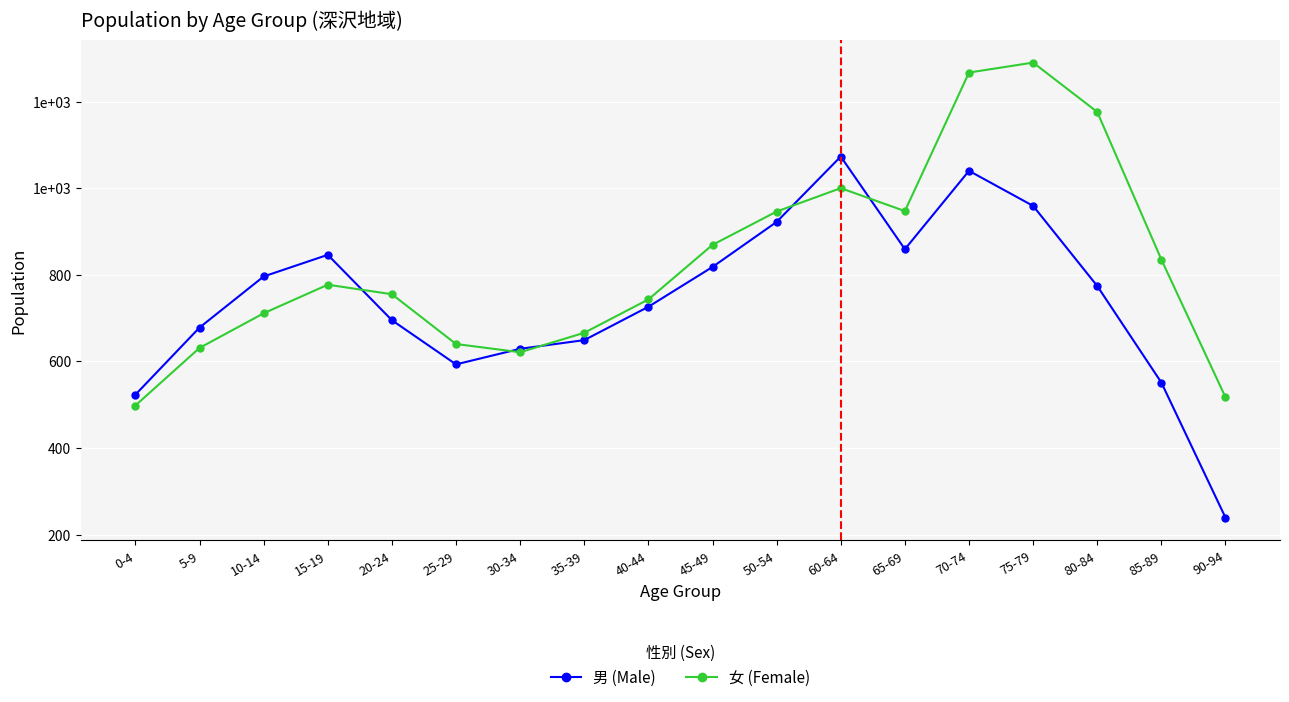

Is this an area chart (filled region under the line)?

No